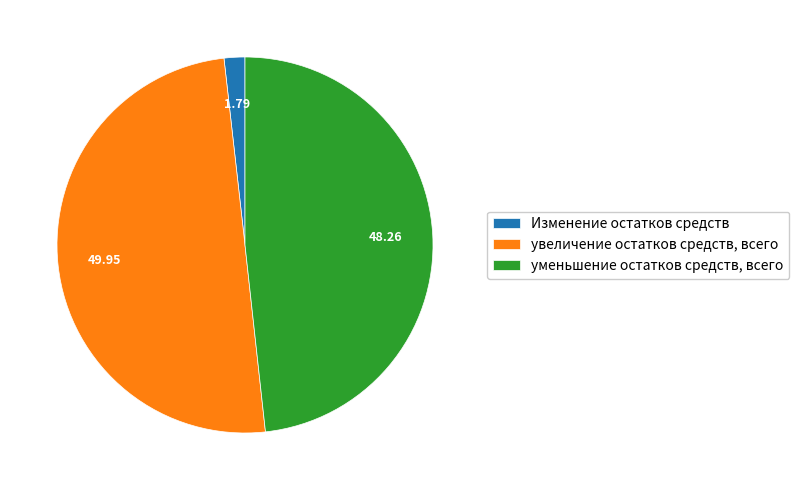

Combined, do увеличение остатков средств, всего and уменьшение остатков средств, всего account for over 50%?

Yes